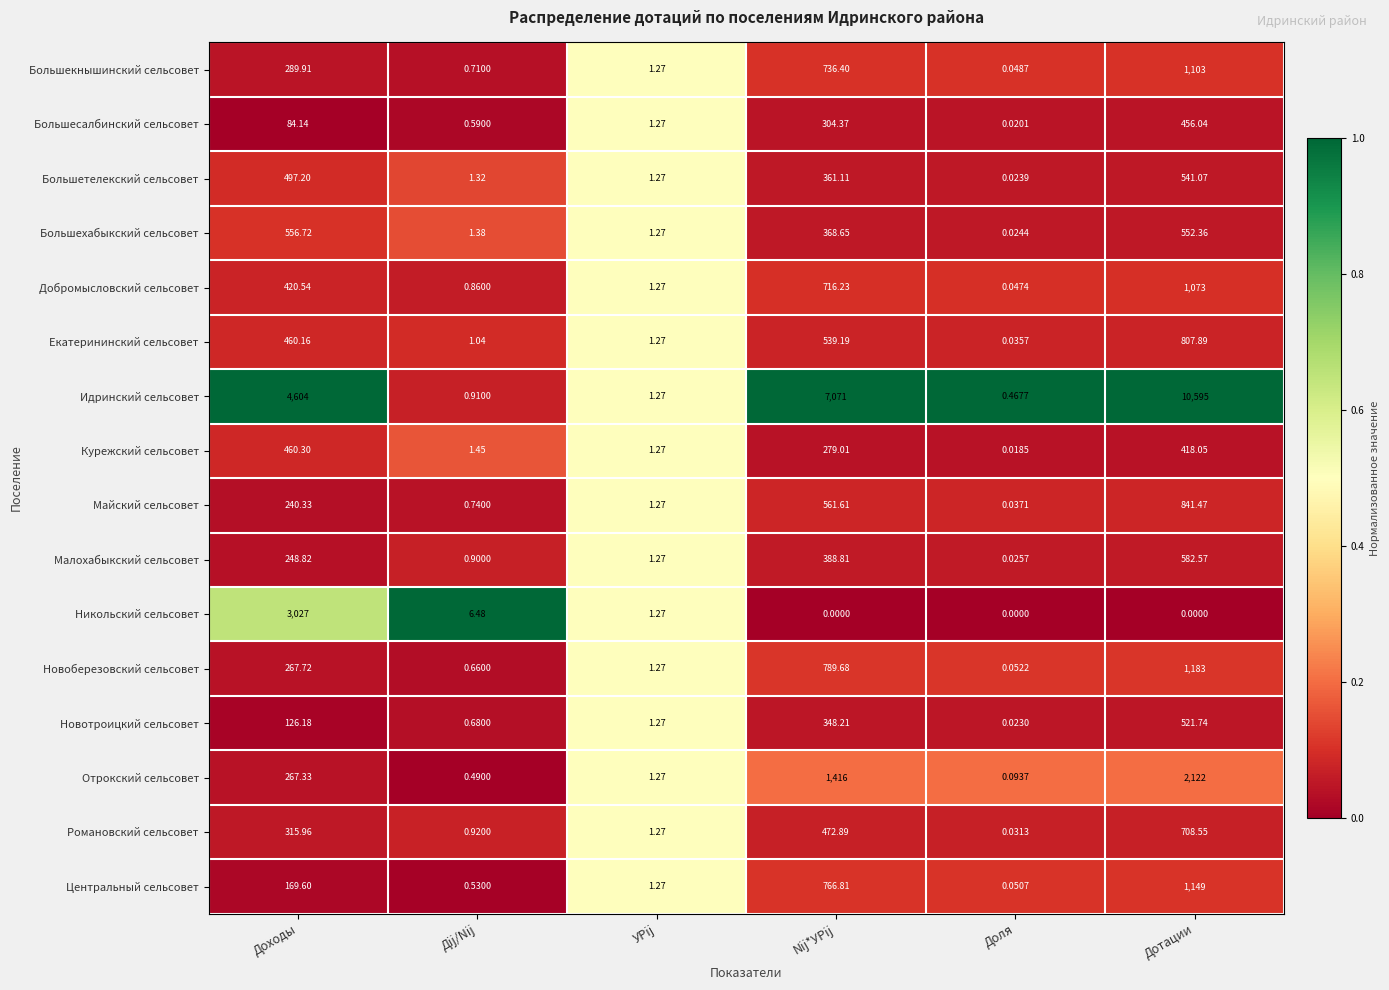

Between Доходы and Доля, which series saw the biggest shift?

Идринский сельсовет